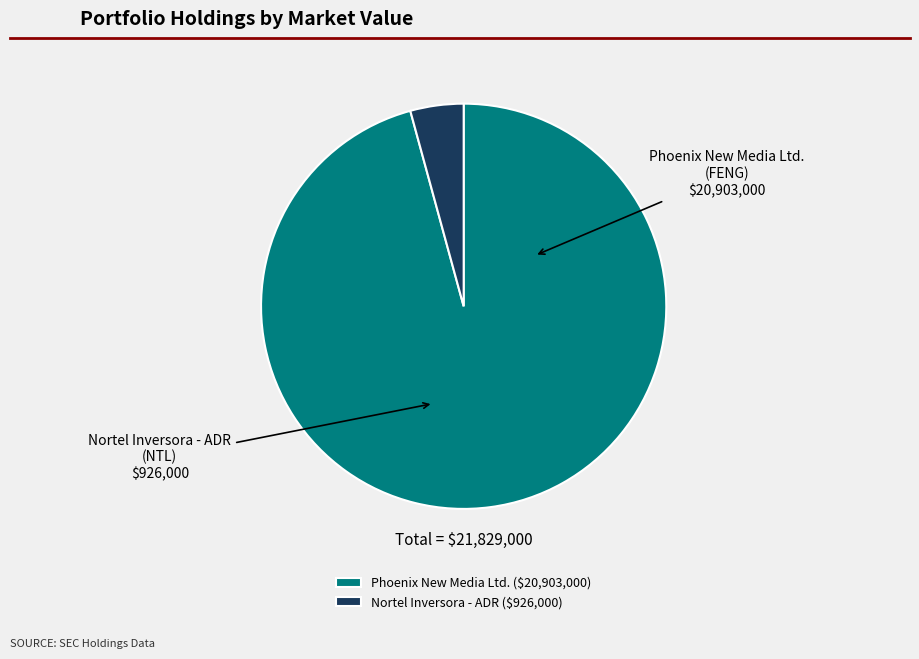

How many segments does this pie chart have?

2